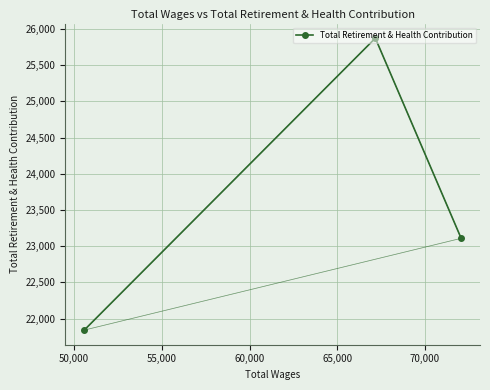

What is the greatest value displayed?

25874